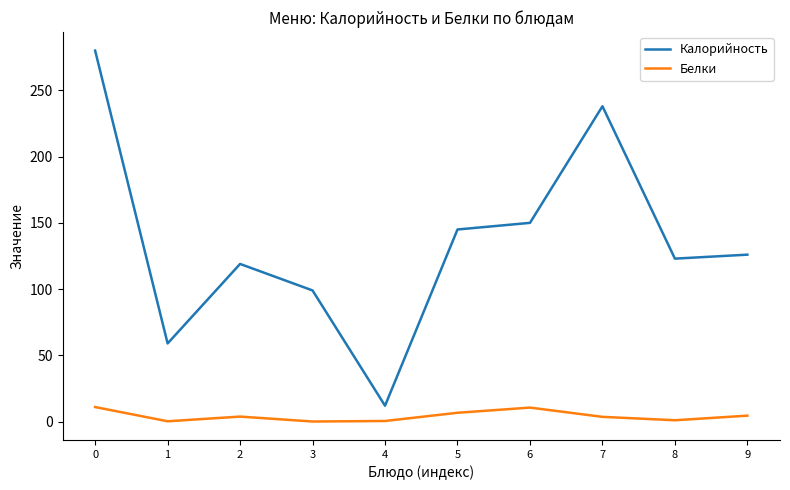

Rank the series by their average value, from lowest to highest.

Белки, Калорийность